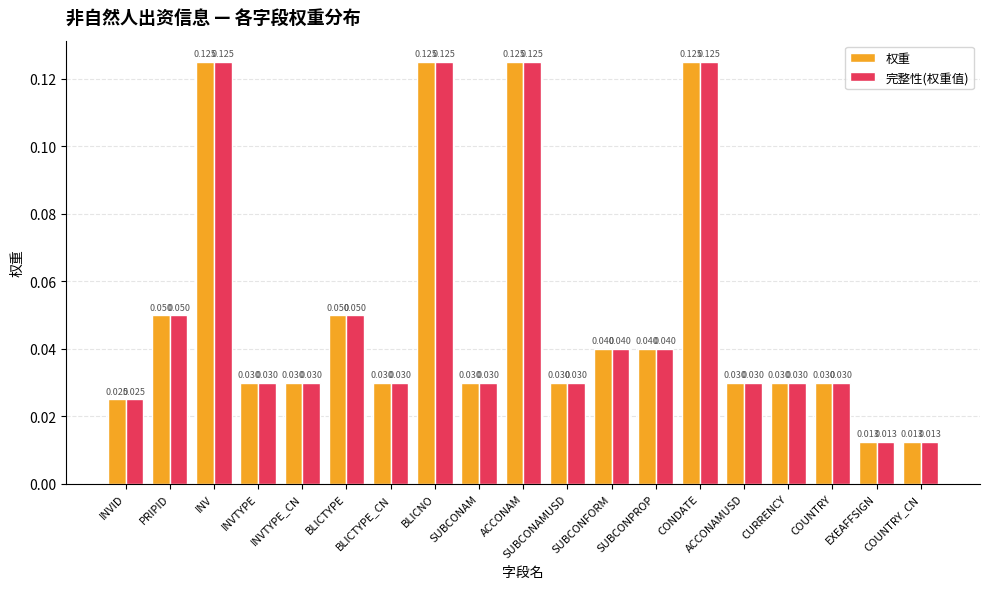

Is the value of 权重 at BLICNO greater than the value of 完整性(权重值) at ACCONAMUSD?

Yes